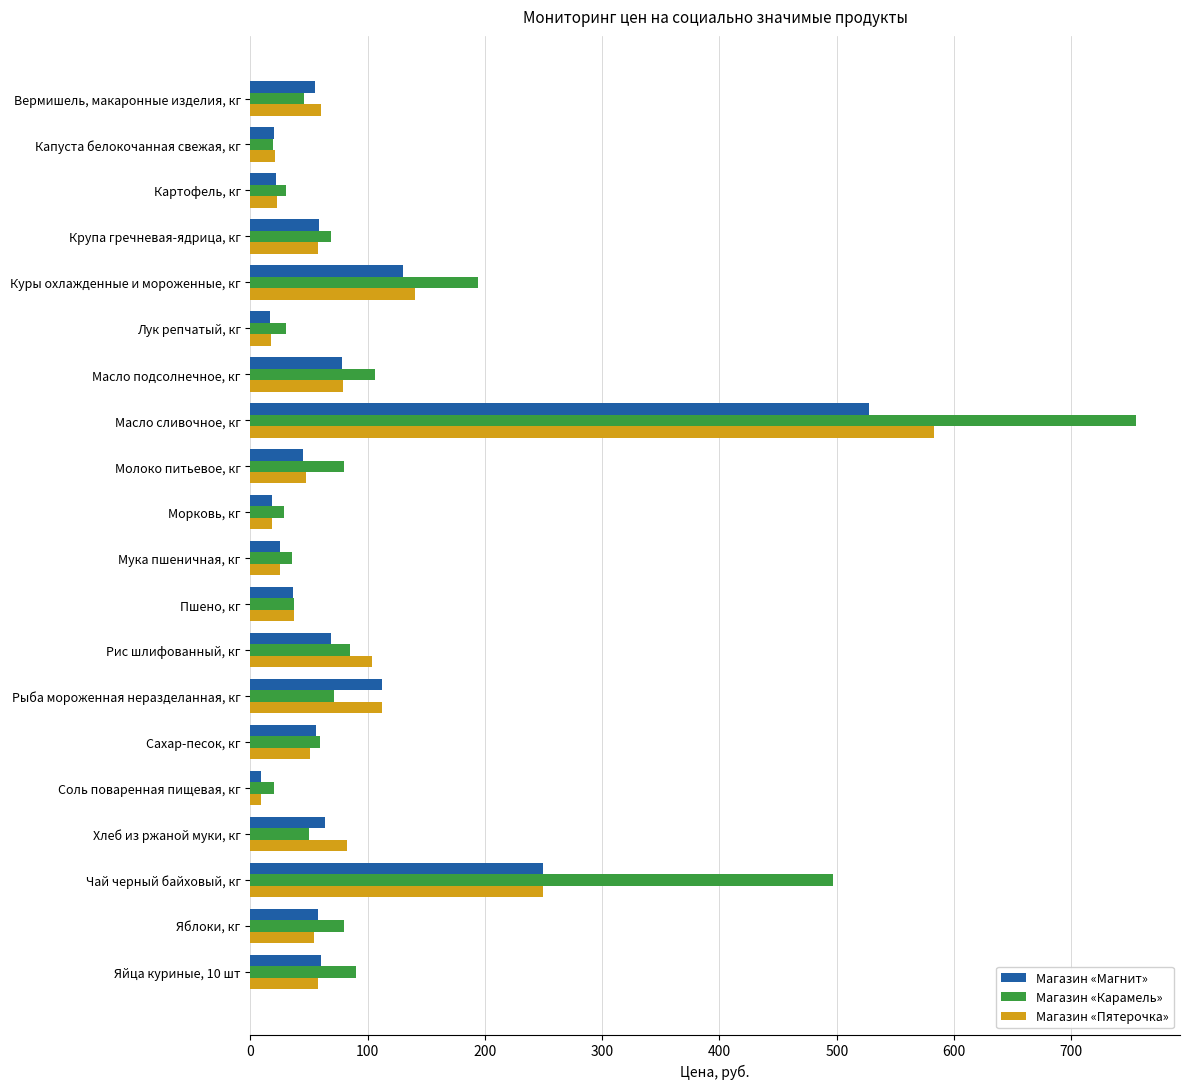

What is the average value of the Магазин «Пятерочка» series?

91.5